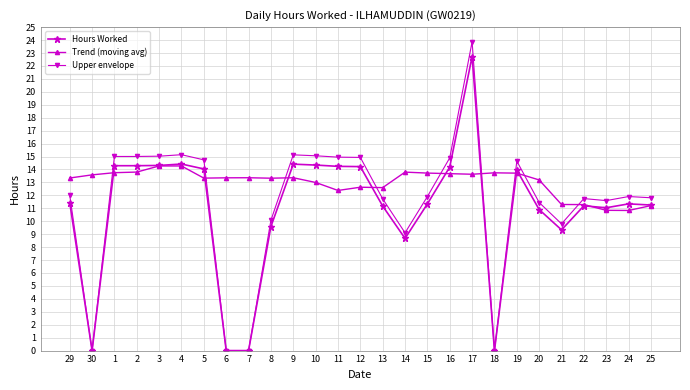

True or false: Hours Worked has more than 2 points higher than both neighbors.

True